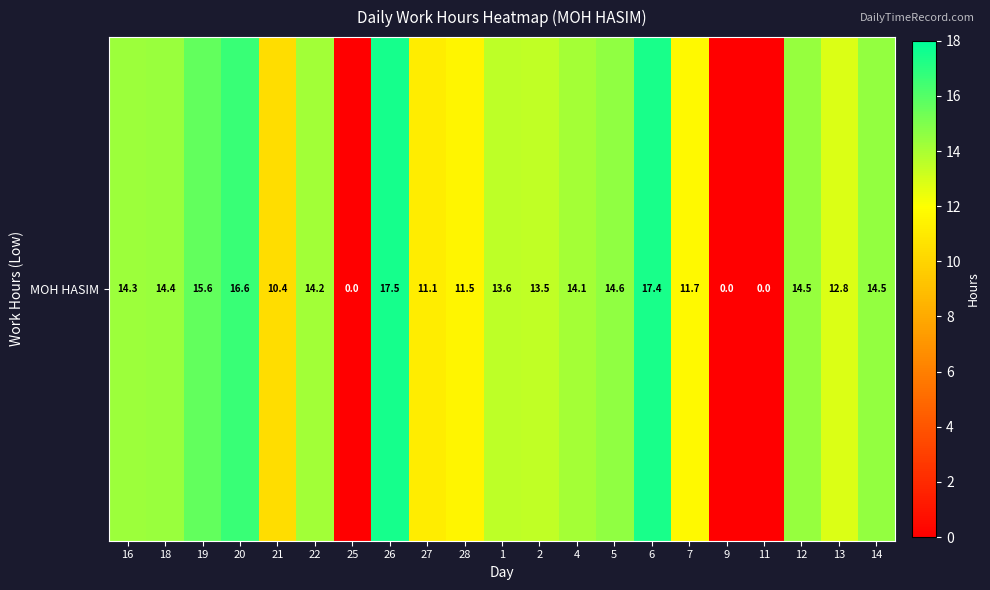

List the labels in order of value, largest first.

26, 6, 20, 19, 5, 14, 12, 18, 16, 22, 4, 1, 2, 13, 7, 28, 27, 21, 25, 9, 11